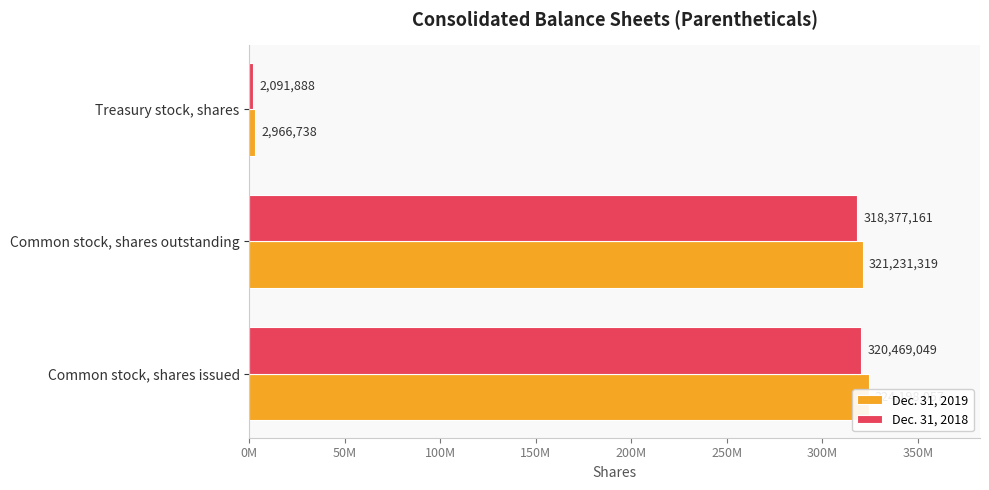

Rank the series at Common stock, shares issued from highest to lowest value.

Dec. 31, 2019, Dec. 31, 2018